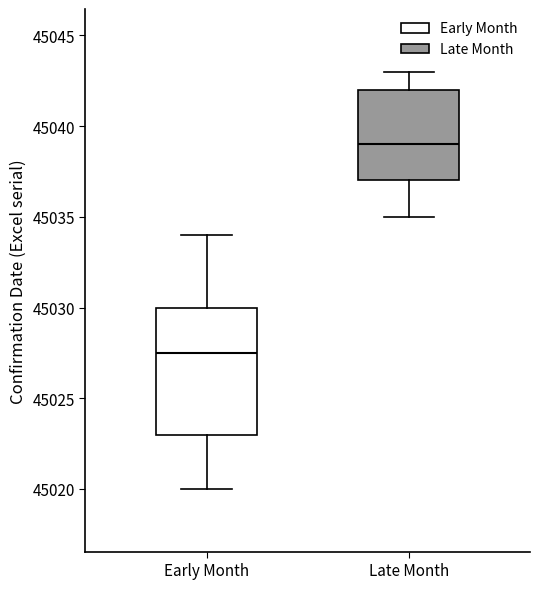

Comparing the boxes themselves (not the whiskers), which one is the tallest?

Early Month